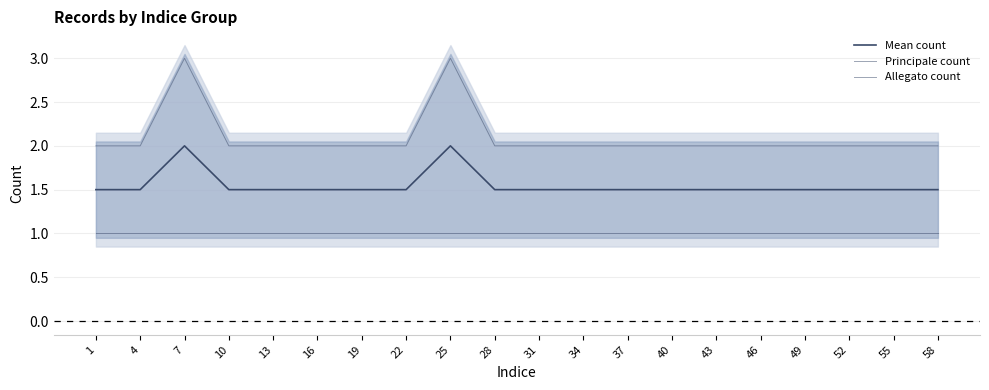

True or false: Mean count has a value of 1.5 at 13.

True